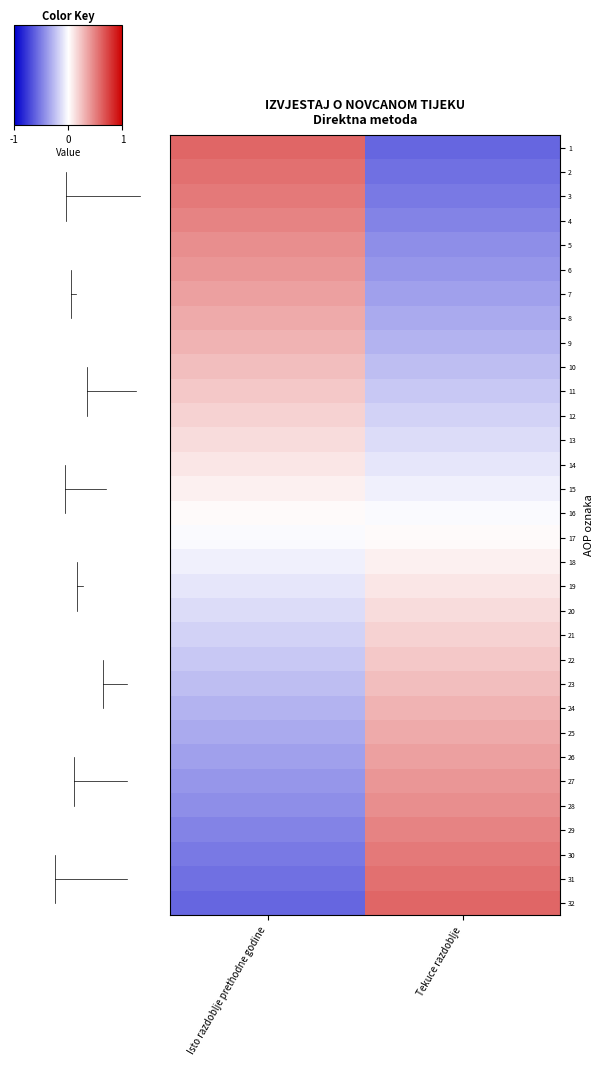

At how many categories does at least one series exceed 0?

2